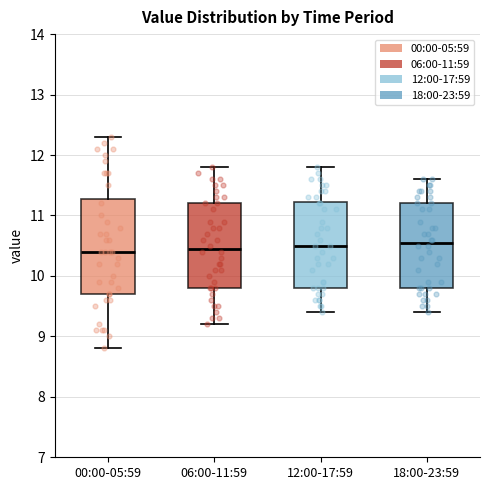

Reading left to right, read every box against the y-axis: the position of its median line, the range the box covers, and the ends of its whiskers. The values are not printed on the chart, so give them approximately, as read against the axis.

00:00-05:59: median 10.4, box 9.7 to 11.3, whiskers 8.8 to 12.3
06:00-11:59: median 10.5, box 9.8 to 11.2, whiskers 9.2 to 11.8
12:00-17:59: median 10.5, box 9.8 to 11.2, whiskers 9.4 to 11.8
18:00-23:59: median 10.6, box 9.8 to 11.2, whiskers 9.4 to 11.6